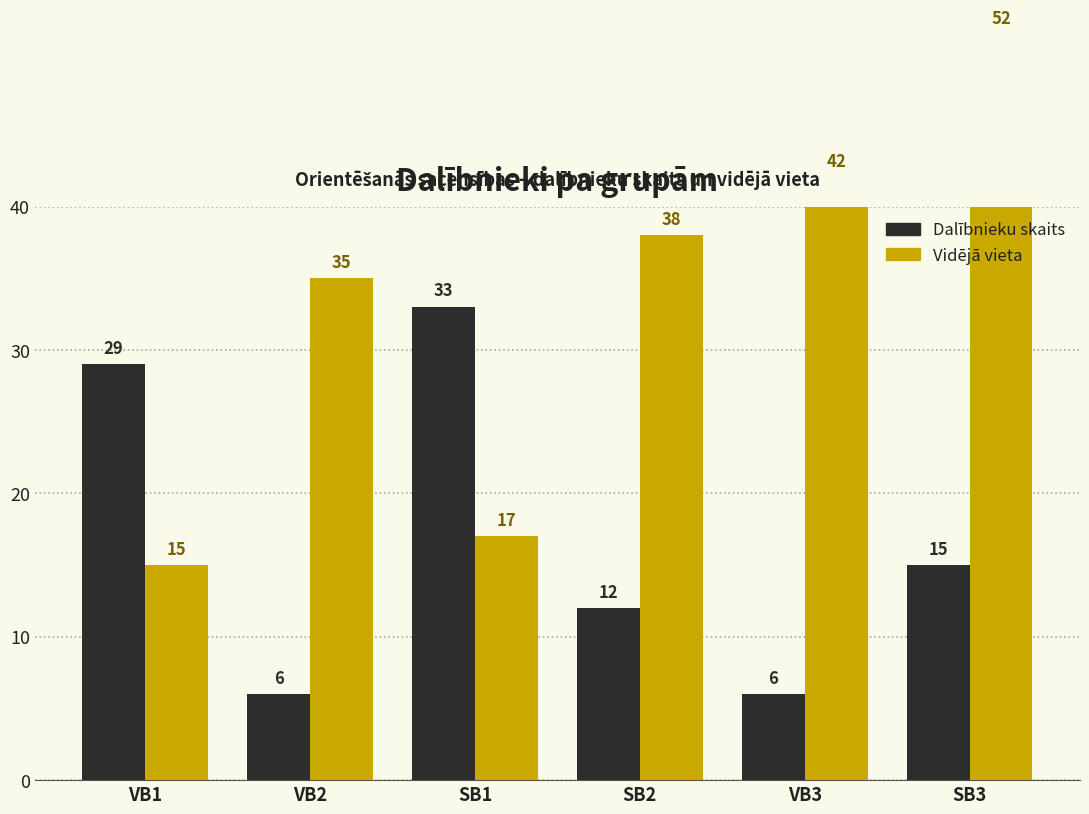

What is the label of the 5th bar from the right?

VB2